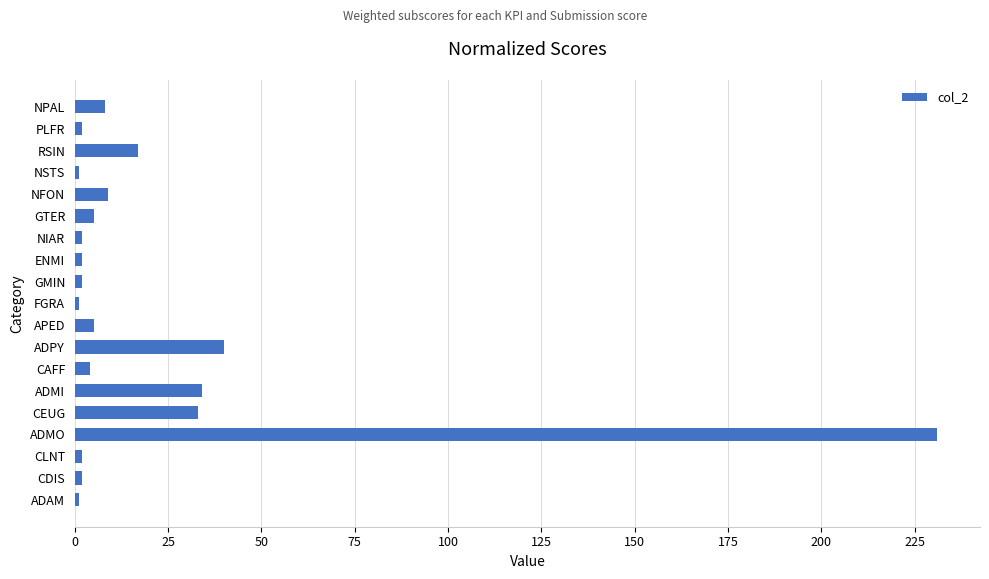

What is the difference between the maximum and minimum values?

230